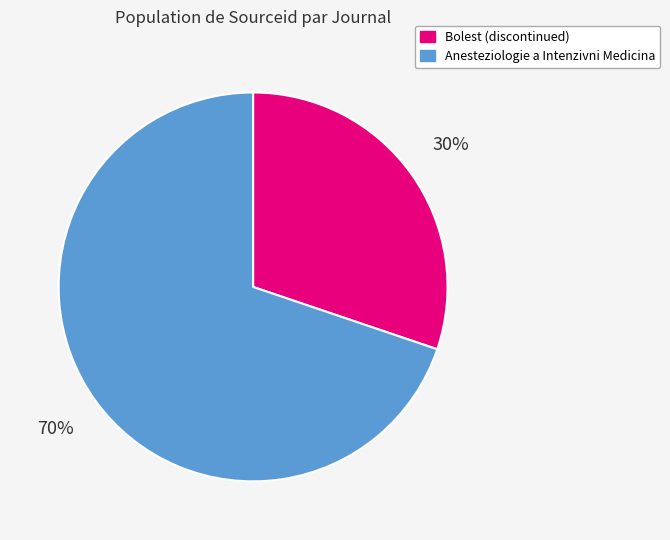

To the nearest percent, what is the difference between the largest and smallest slice percentages?

40%